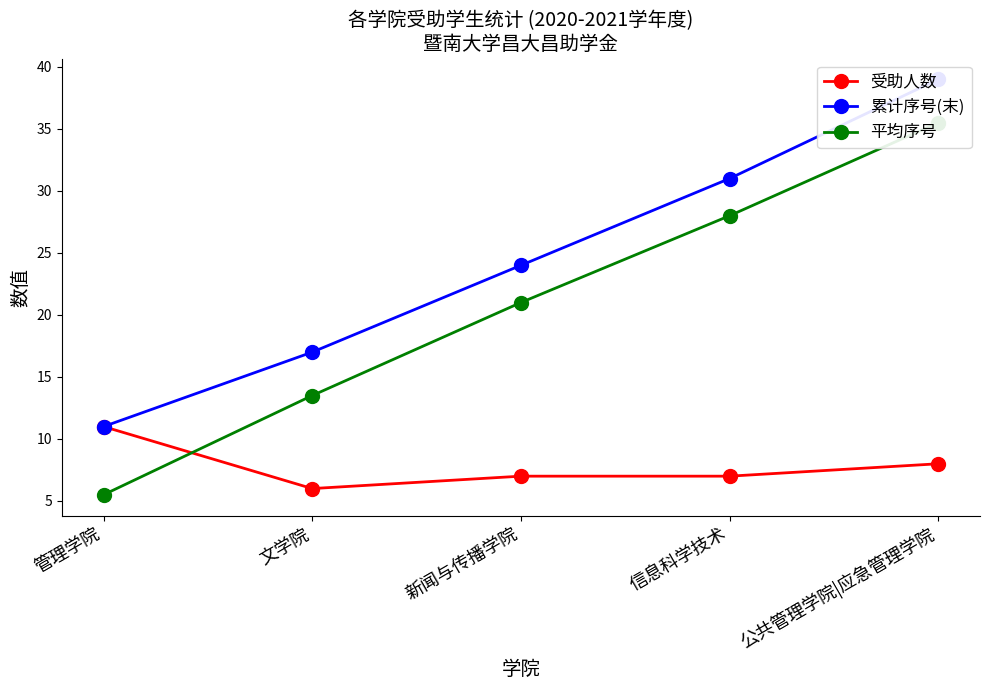

How many lines are shown in the chart?

3